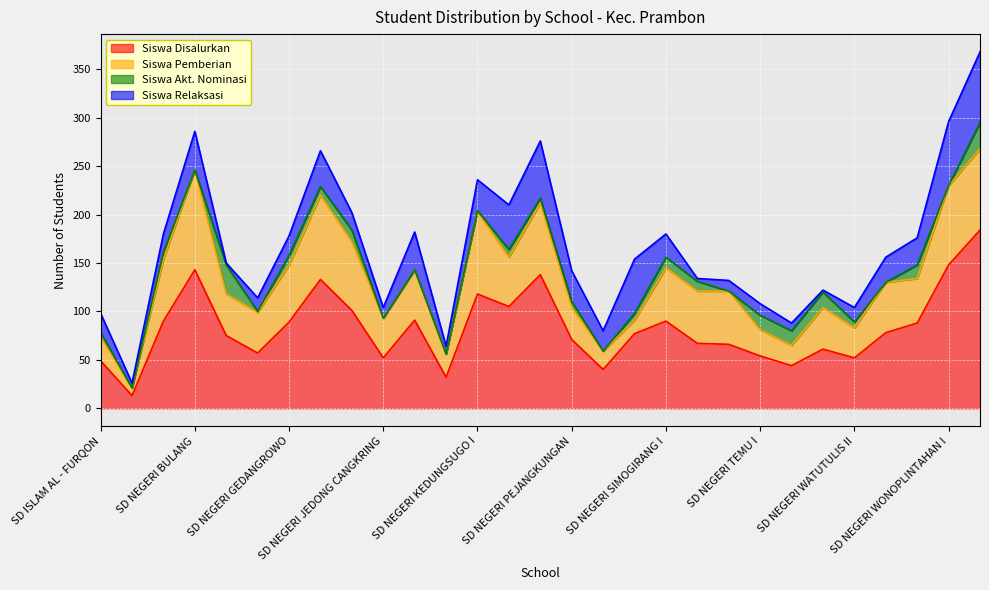

Where is the first local maximum for Siswa Disalurkan?

SD NEGERI BULANG